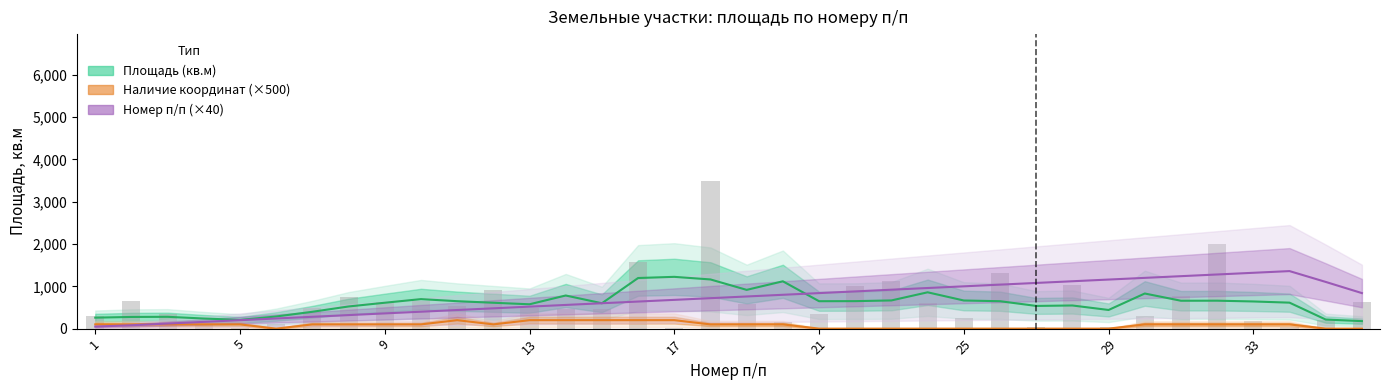

Does the chart contain any negative values?

No